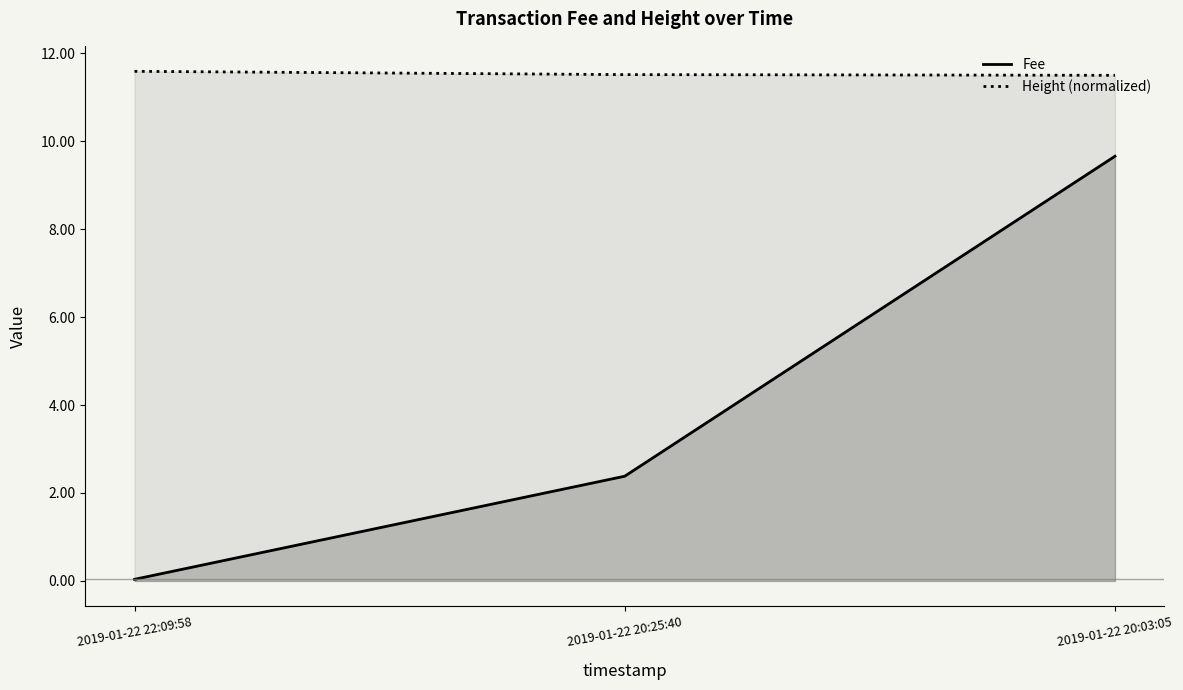

At which category is the sum across all series the highest?

2019-01-22 20:03:05